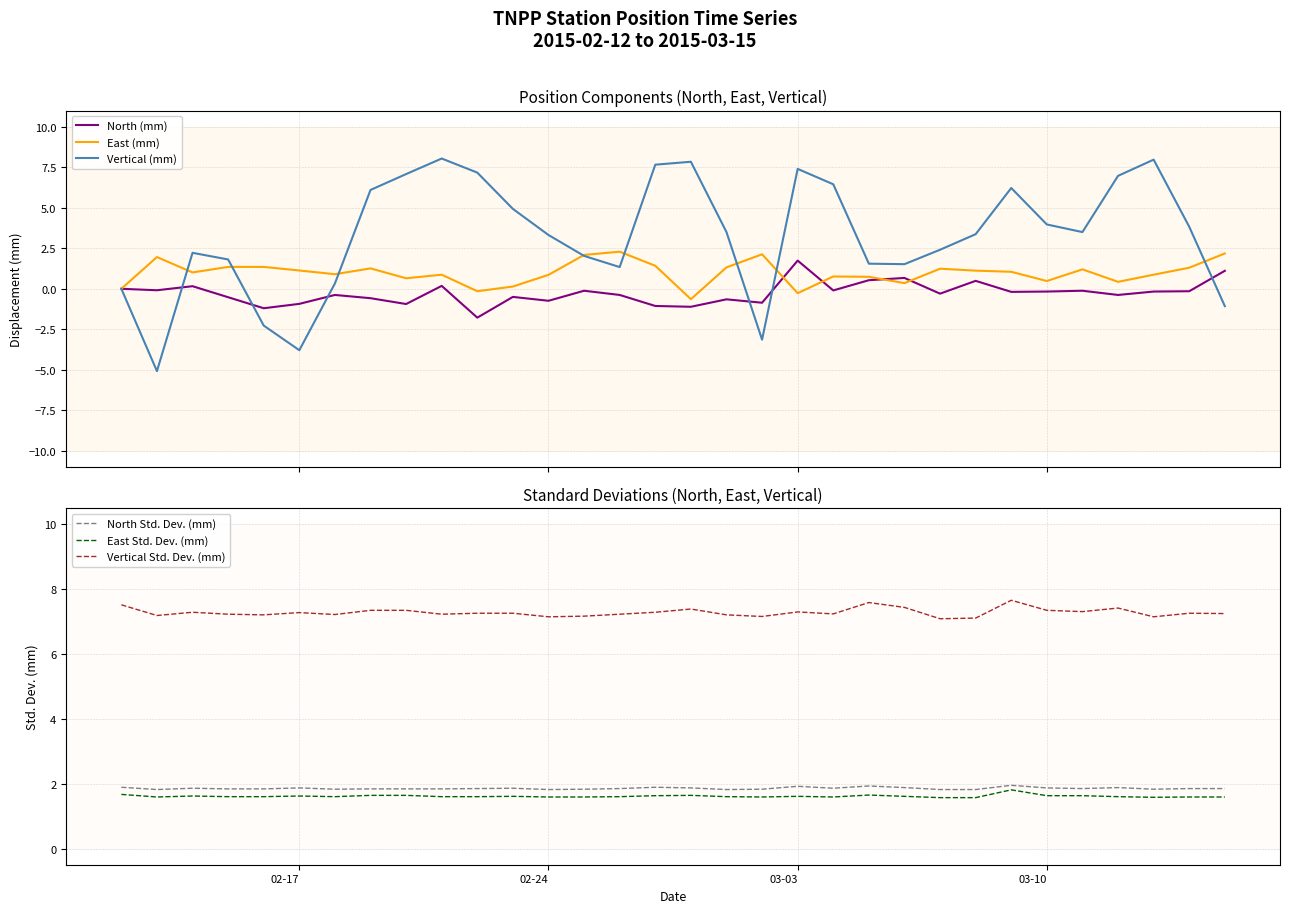

True or false: Vertical Std. Dev. (mm) and North Std. Dev. (mm) intersect in this chart.

False